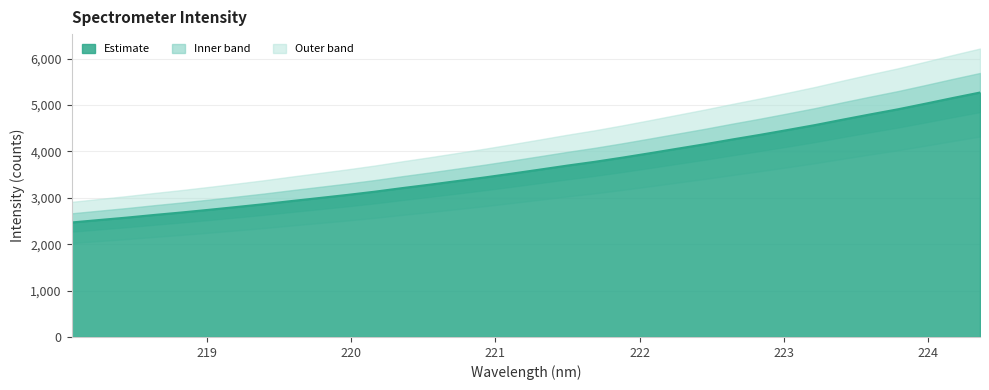

True or false: the data shows 2534.6 at 30.

False